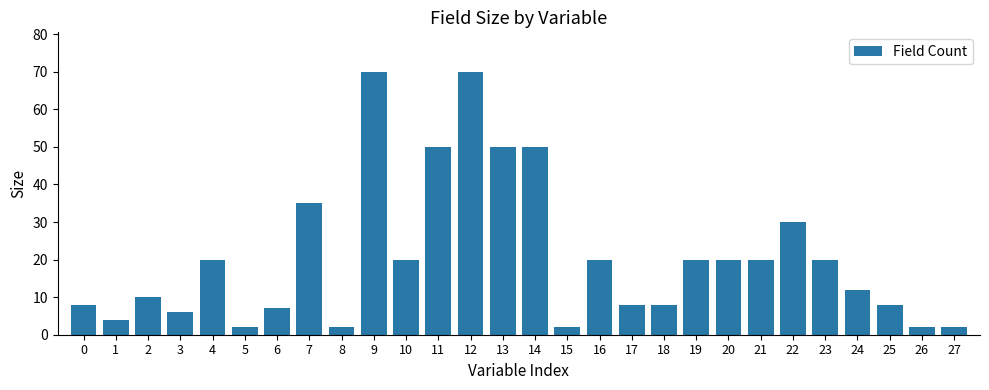

Reading right to left, list all the values displayed in this chart.

27=2	26=2	25=8	24=12	23=20	22=30	21=20	20=20	19=20	18=8	17=8	16=20	15=2	14=50	13=50	12=70	11=50	10=20	9=70	8=2	7=35	6=7	5=2	4=20	3=6	2=10	1=4	0=8